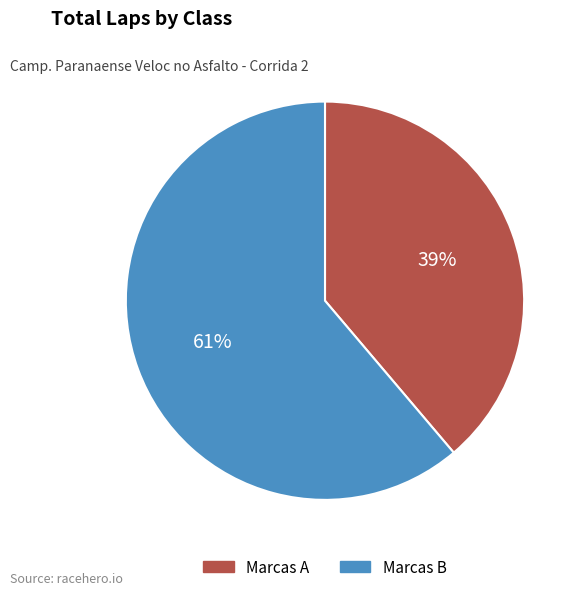

To the nearest percent, what is the difference between the largest and smallest slice percentages?

22%